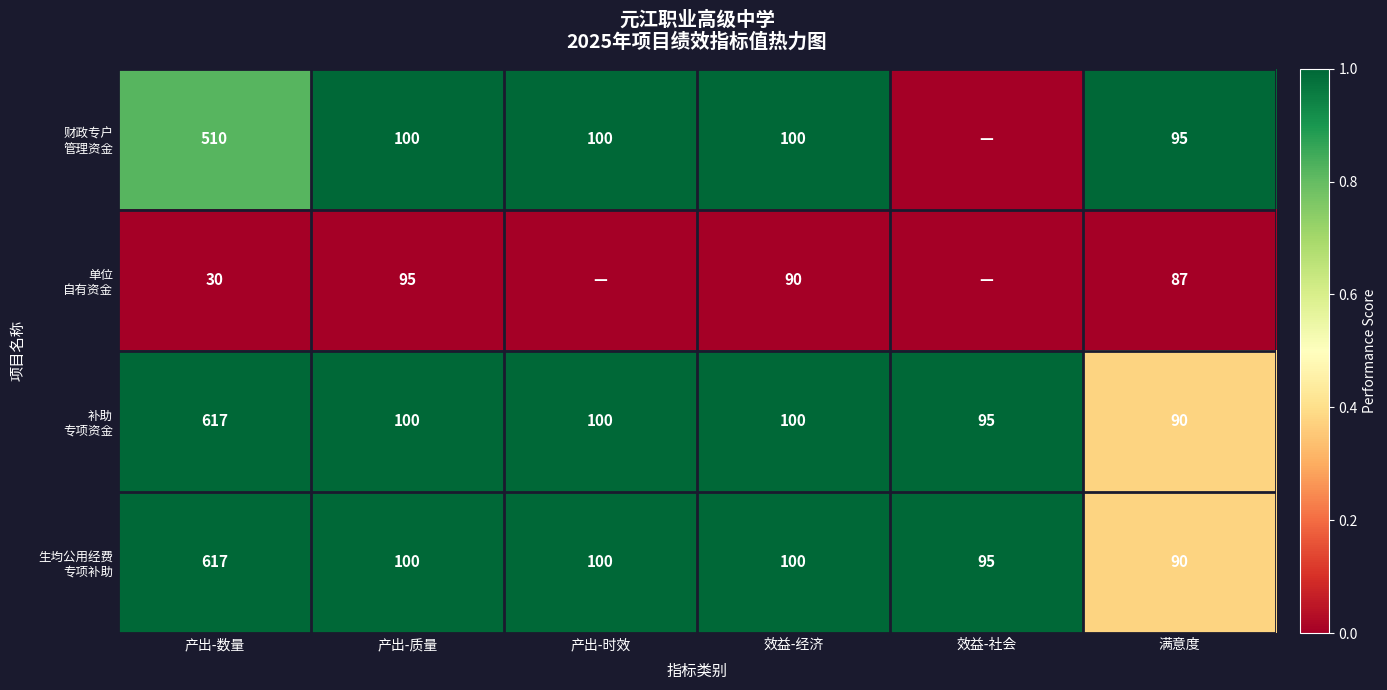

What is the difference between the highest and lowest values at 效益-经济?

10